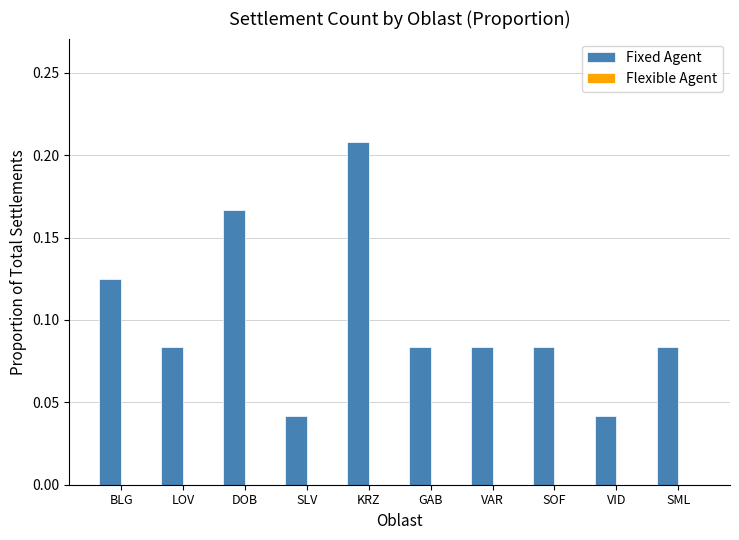

True or false: the data shows 0.1 at VID.

False